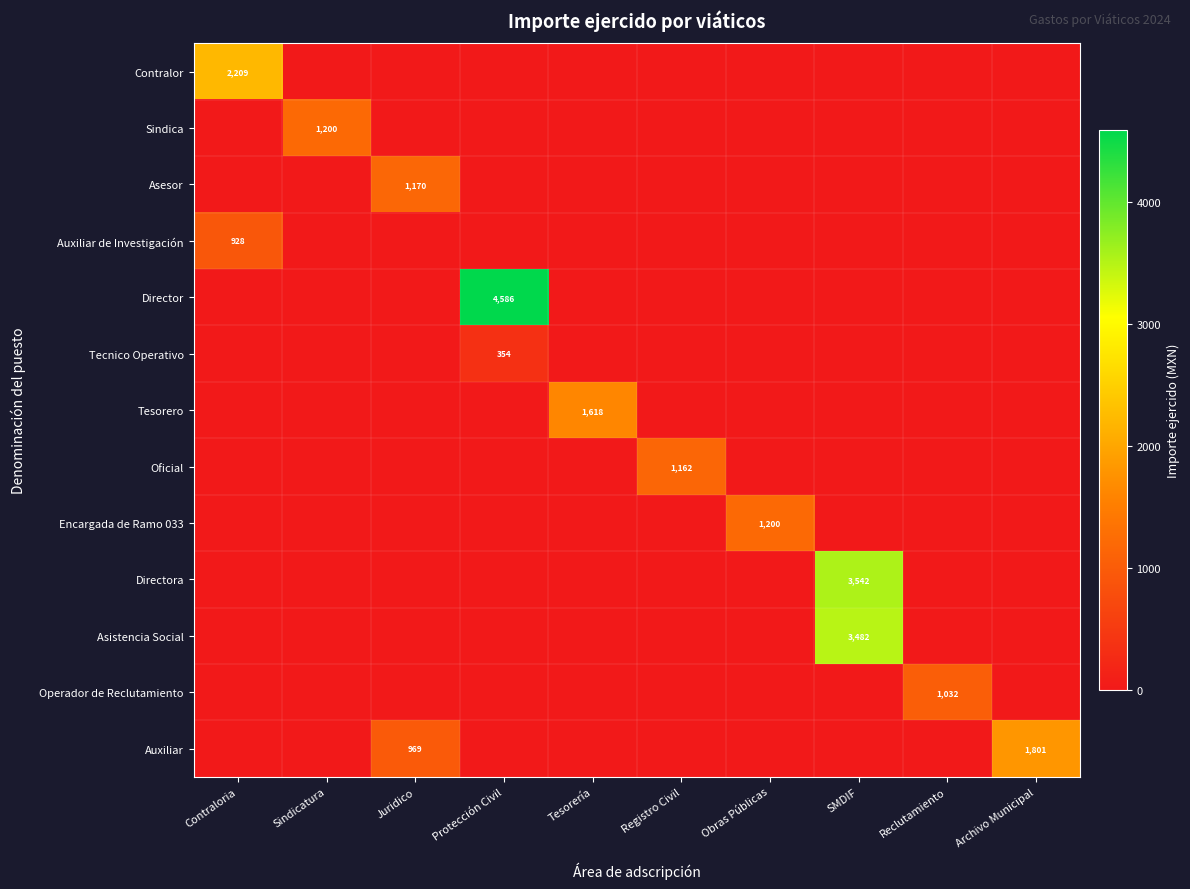

Which series changed the most between Obras Públicas and Reclutamiento?

Encargada de Ramo 033